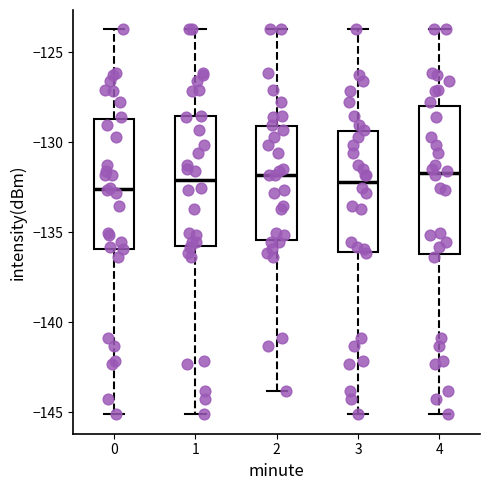

Reading left to right, read every box against the y-axis: the position of its median line, the range the box covers, and the ends of its whiskers. The values are not printed on the chart, so give them approximately, as read against the axis.

0: median -132.5, box -136.0 to -128.5, whiskers -145.0 to -123.5
1: median -132.0, box -136.0 to -128.5, whiskers -145.0 to -123.5
2: median -132.0, box -135.5 to -129.0, whiskers -144.0 to -123.5
3: median -132.0, box -136.0 to -129.5, whiskers -145.0 to -123.5
4: median -131.5, box -136.0 to -128.0, whiskers -145.0 to -123.5